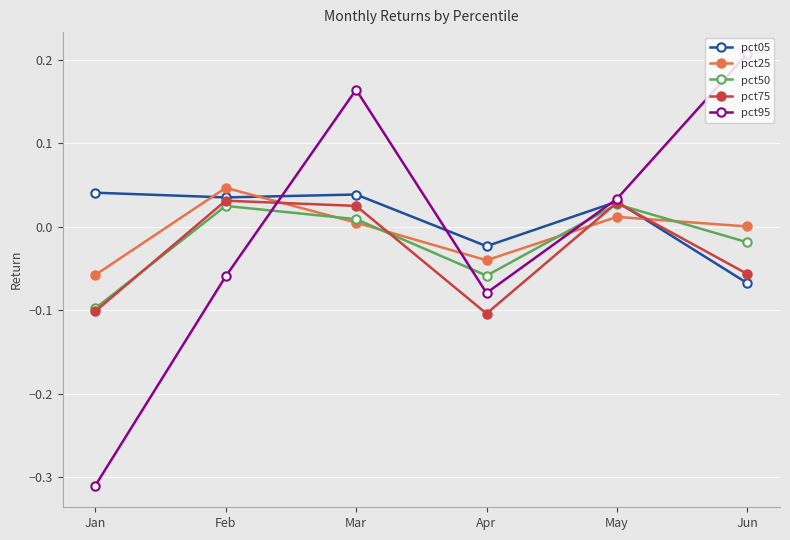

What are all the series names shown in the legend?

pct05, pct25, pct50, pct75, pct95